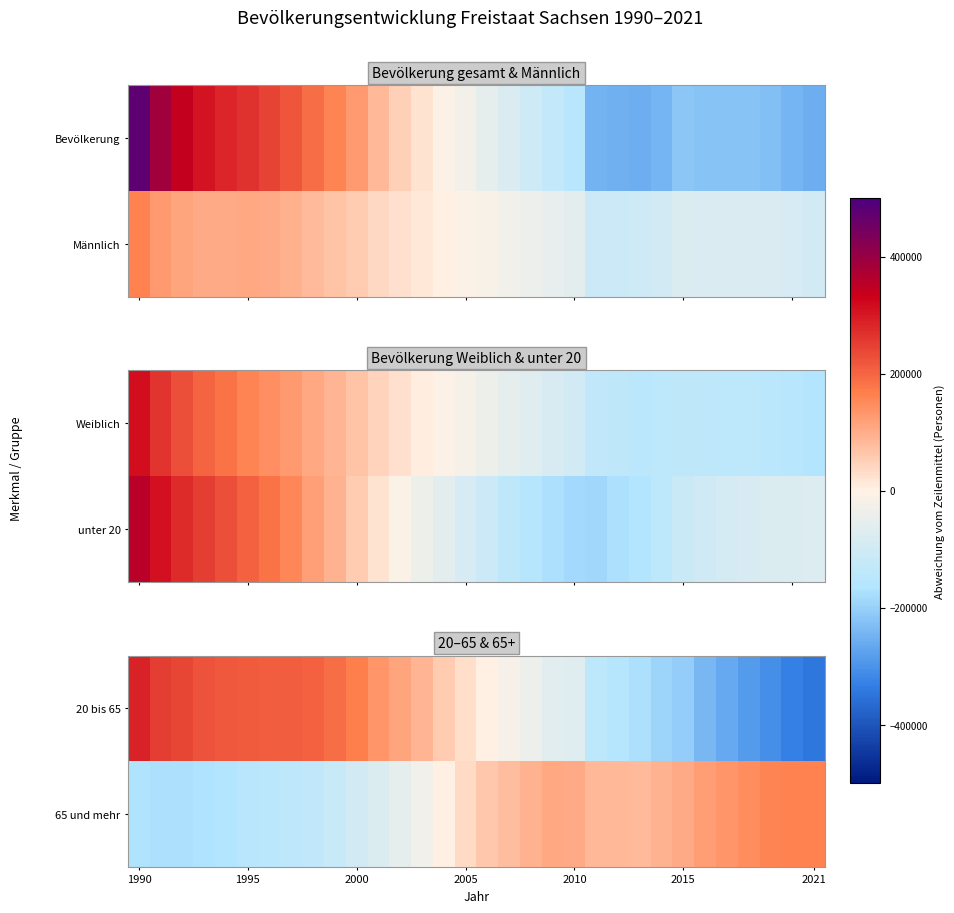

What is the minimum value for 65 und mehr?

-174128.6